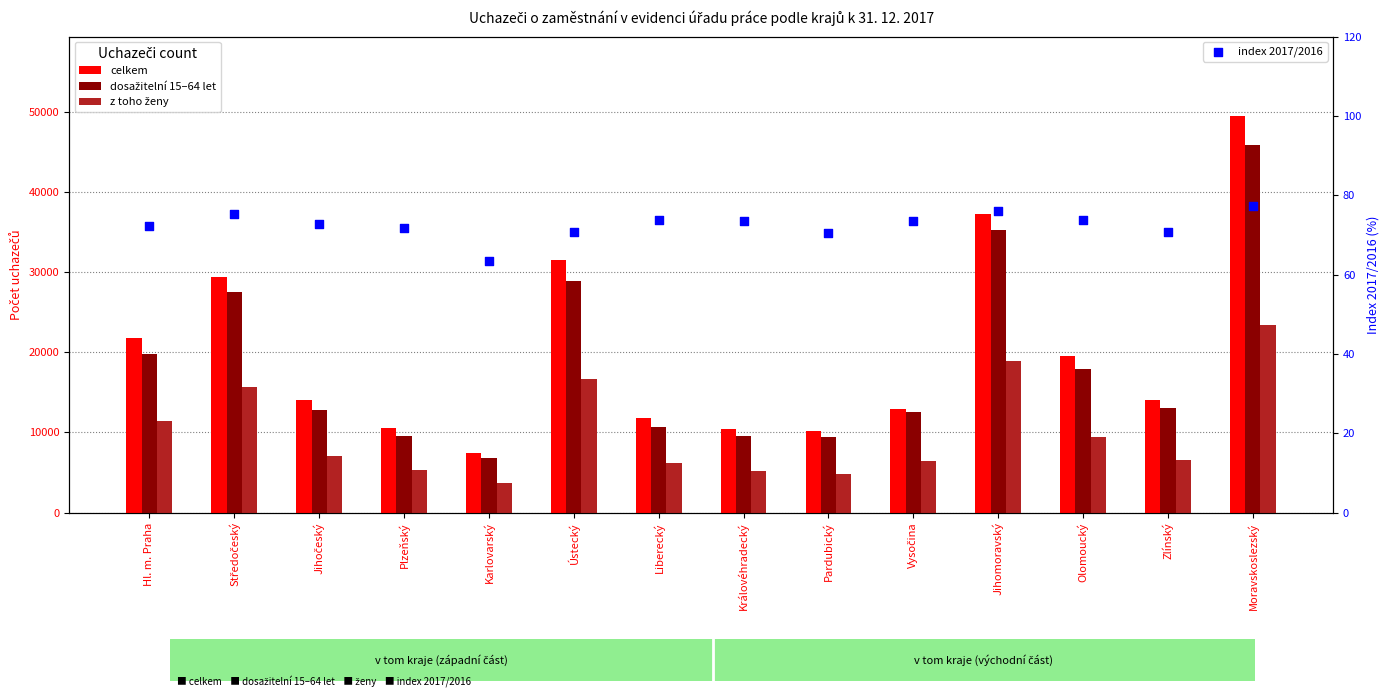

Is the value of dosažitelní 15–64 let at Liberecký greater than the value of z toho ženy at Pardubický?

Yes